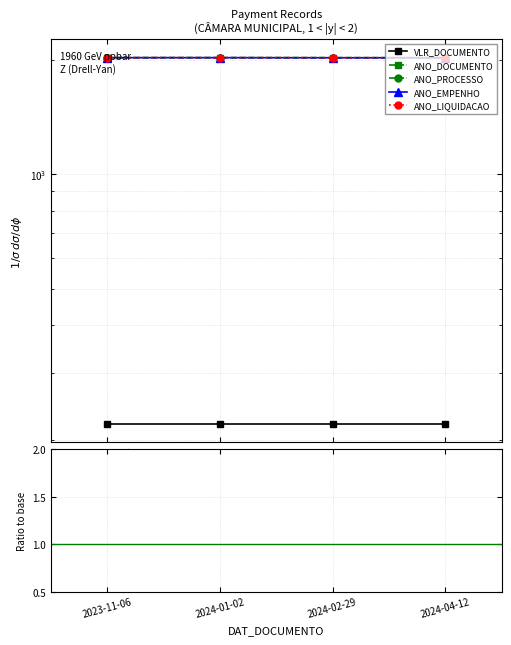

What is the label of the 1st point from the right?

2024-04-12